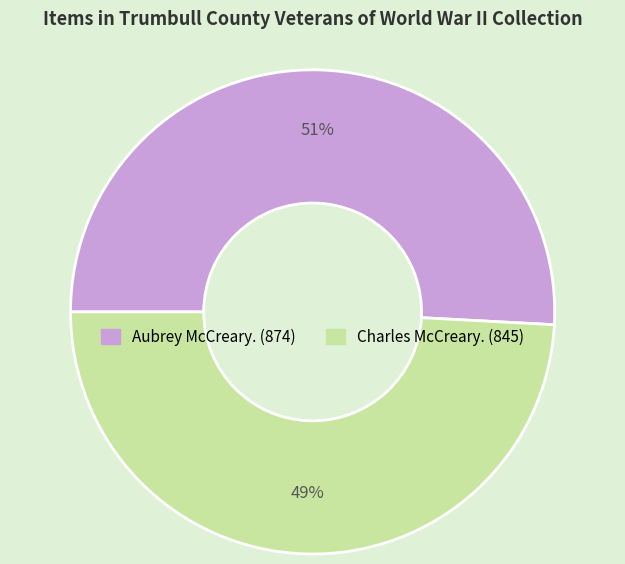

The Aubrey McCreary. (874) slice represents 51% of the pie. True or false?

True